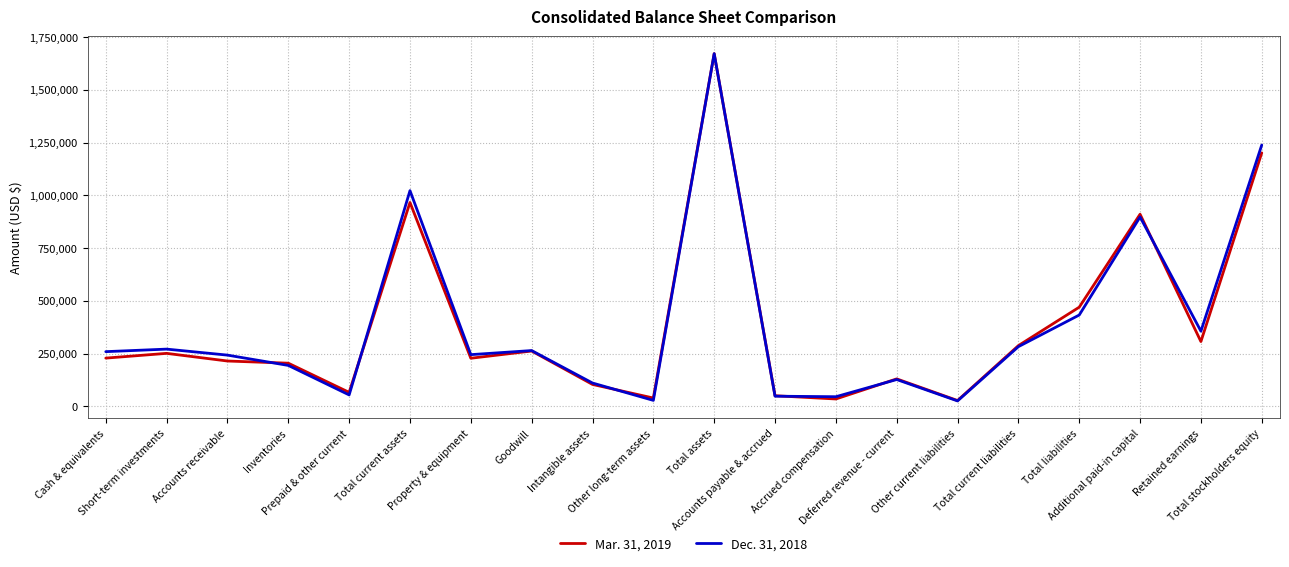

Which series has the largest range (max minus min)?

Dec. 31, 2018